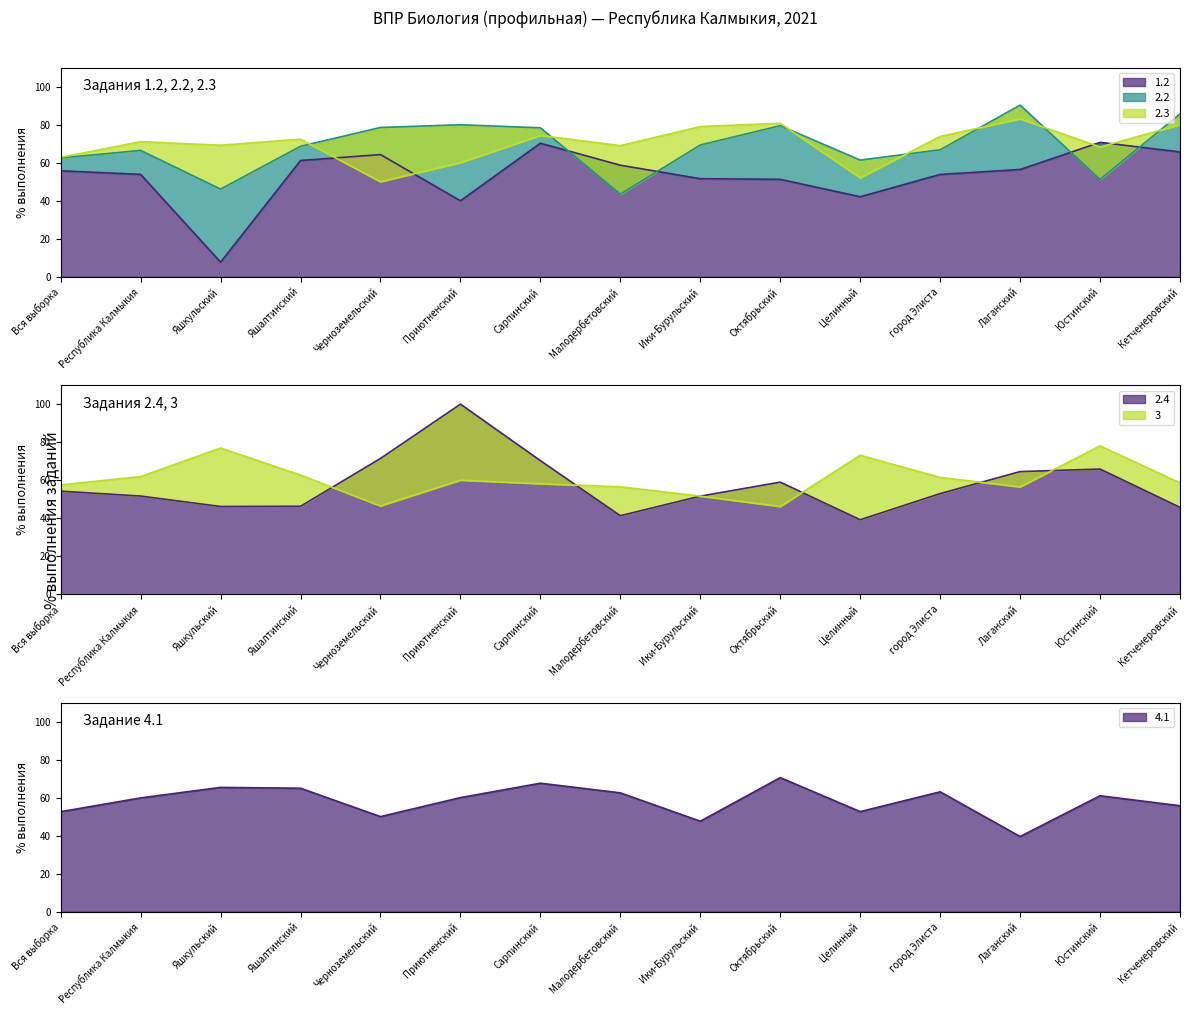

The 3 series shows 23.0 at Кетченеровский. True or false?

False